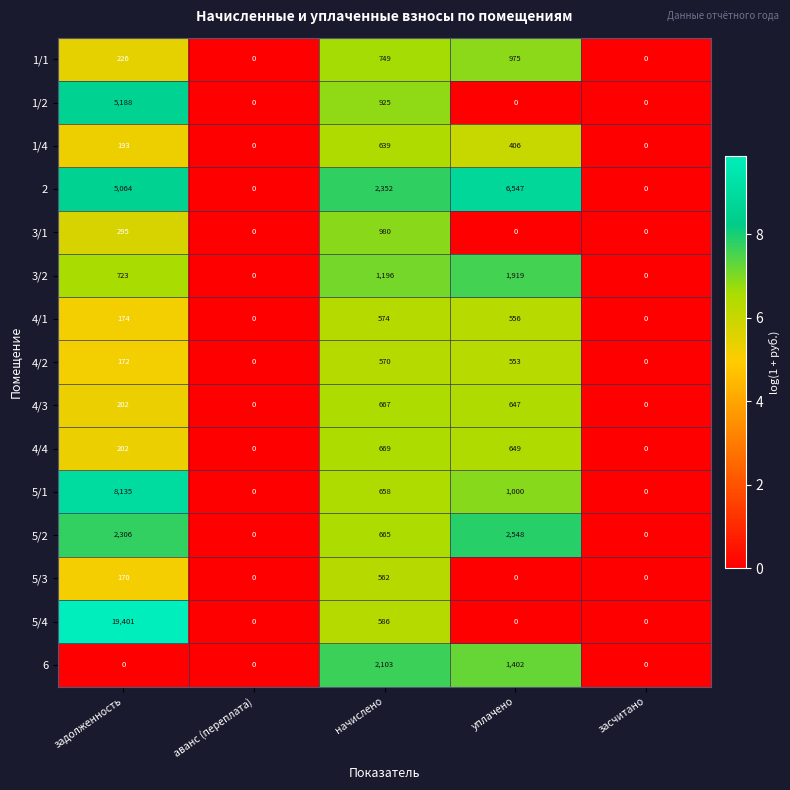

The value of 3/2 at аванс (переплата) is 0. True or false?

True